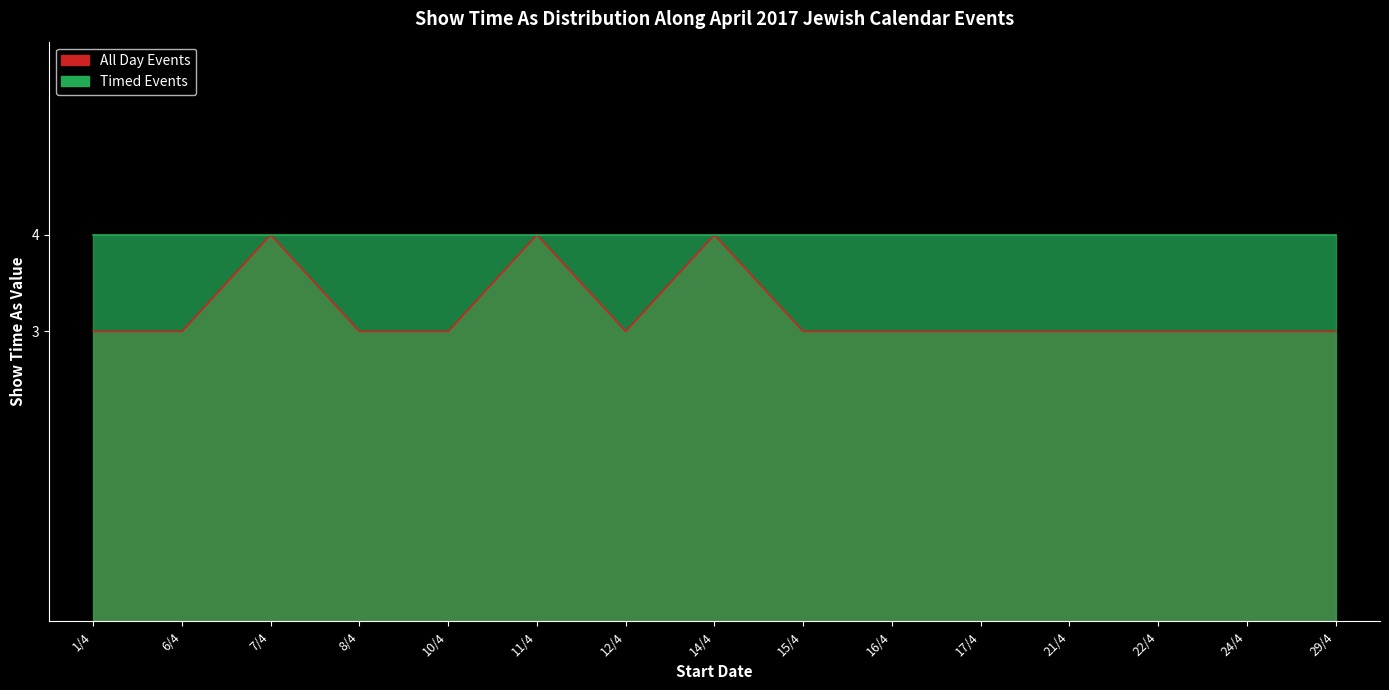

What is the minimum value shown in the chart?

3